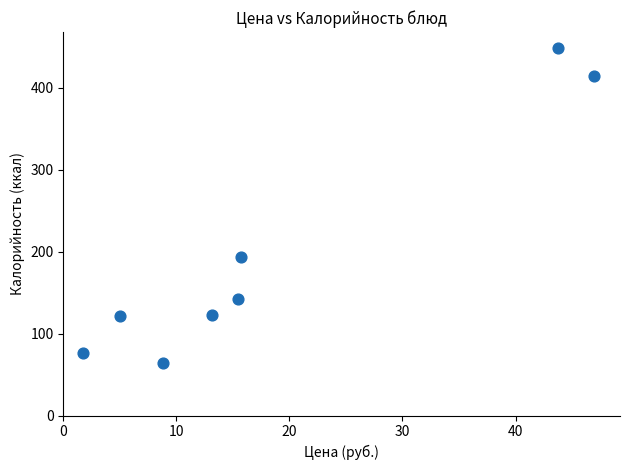

What is the range of Y values (max minus min)?

385